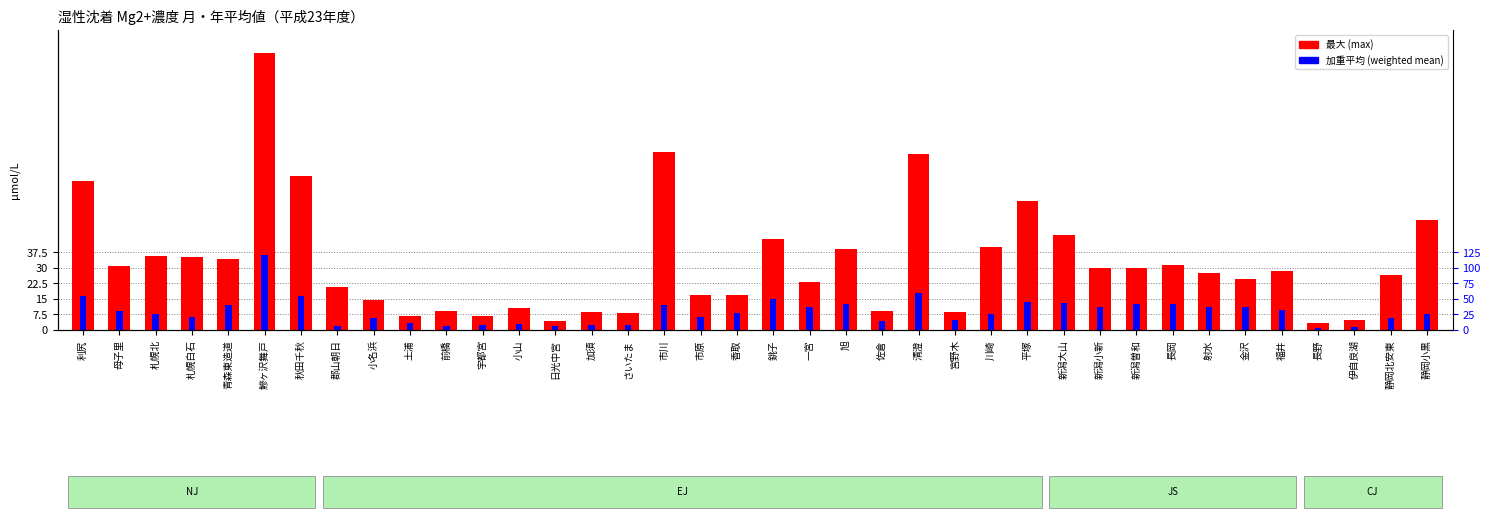

Which category has the highest value in the 最大 series?

鰺ヶ沢舞戸